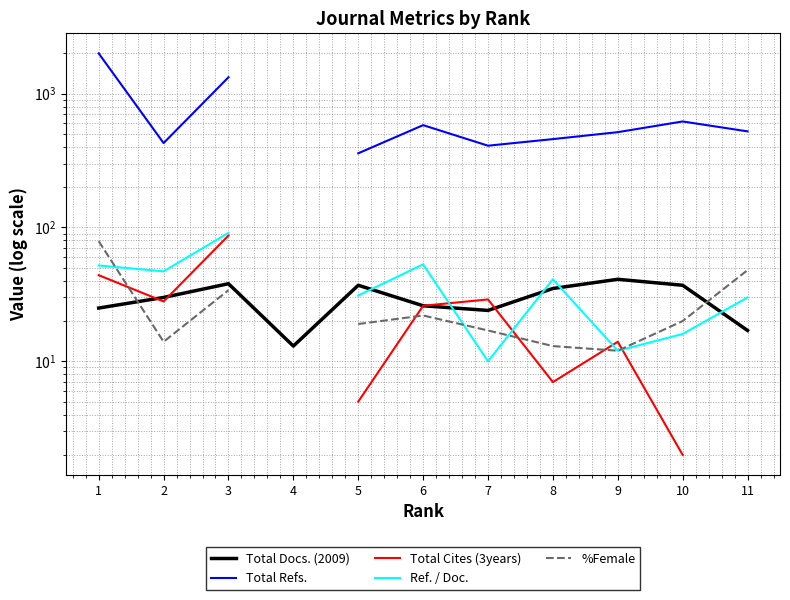

Does the chart display data point markers on the line(s)?

No